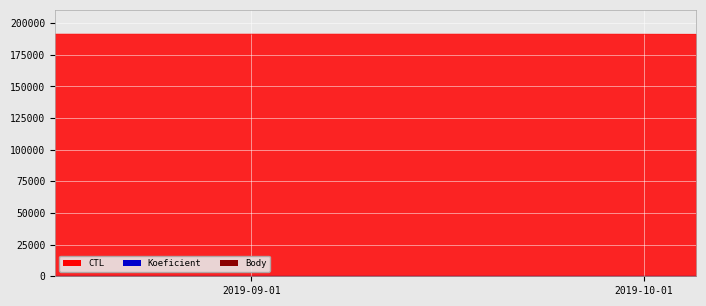

At which label is Koeficient closest to 7?

2019-08-17